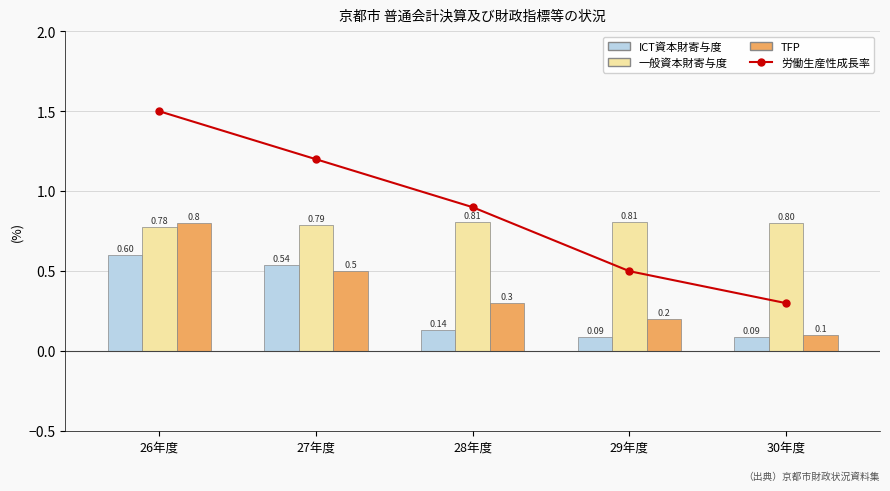

The 労働生産性成長率 series shows 0.7 at 29年度. True or false?

False